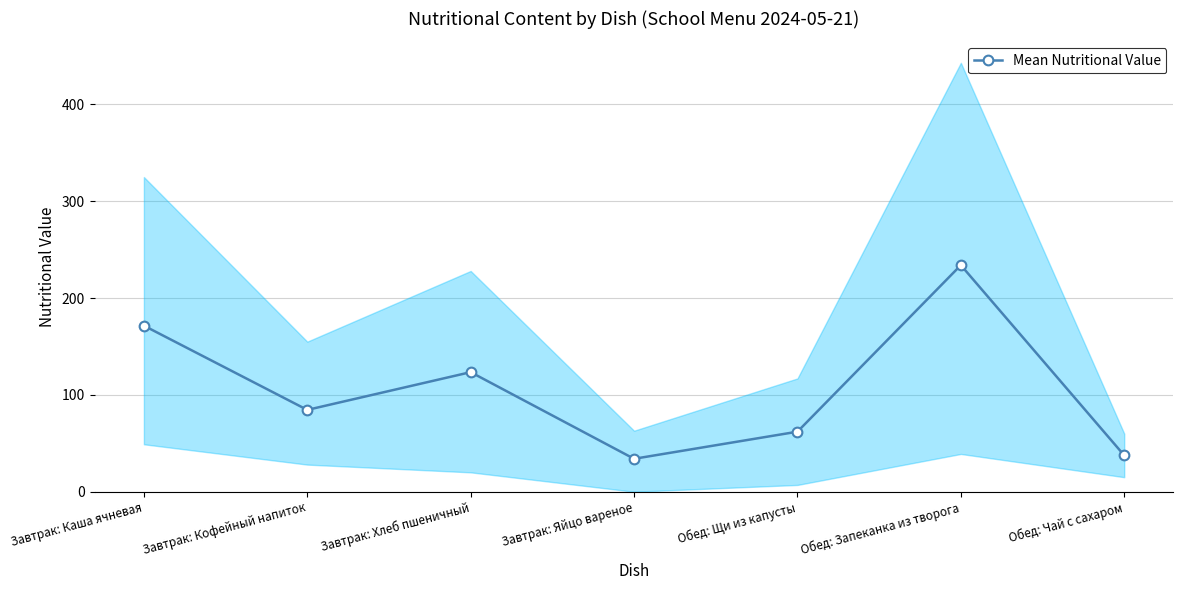

What is the ratio of the value at Обед: Чай с сахаром to the value at Завтрак: Хлеб пшеничный?

0.3